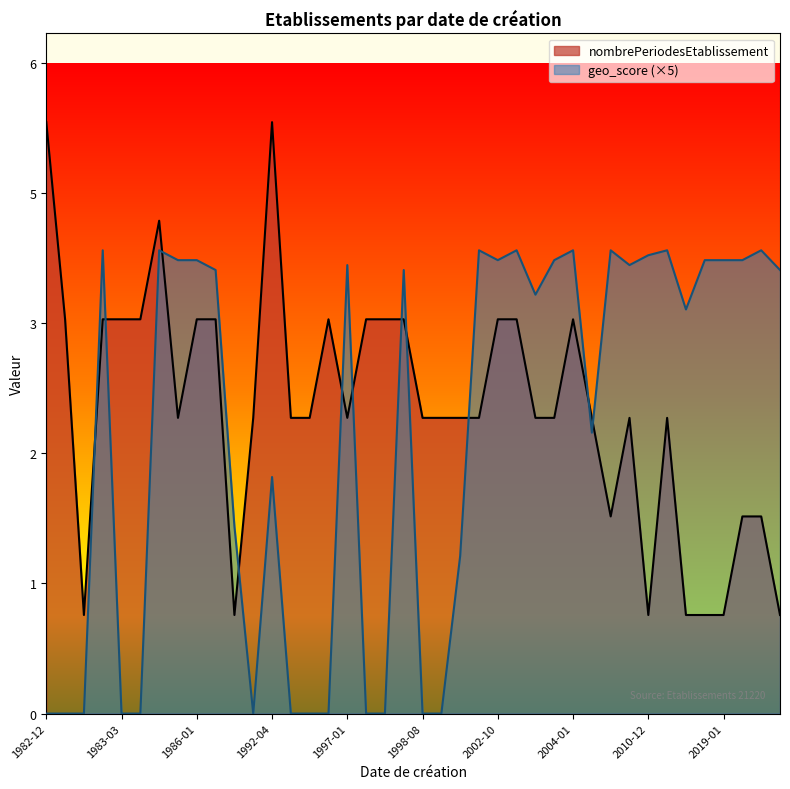

At which label does nombrePeriodesEtablissement first exceed 3?

1982-12